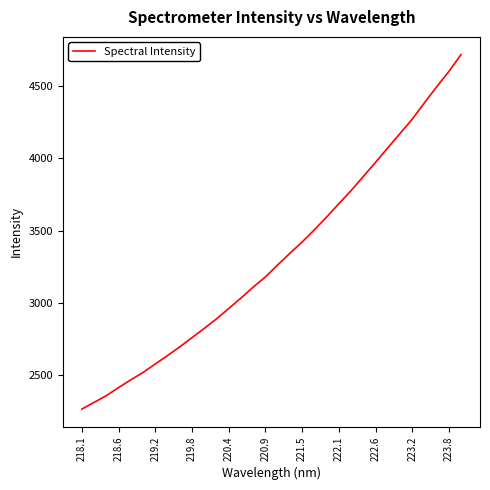

What is the difference between the maximum and minimum values?

2446.6